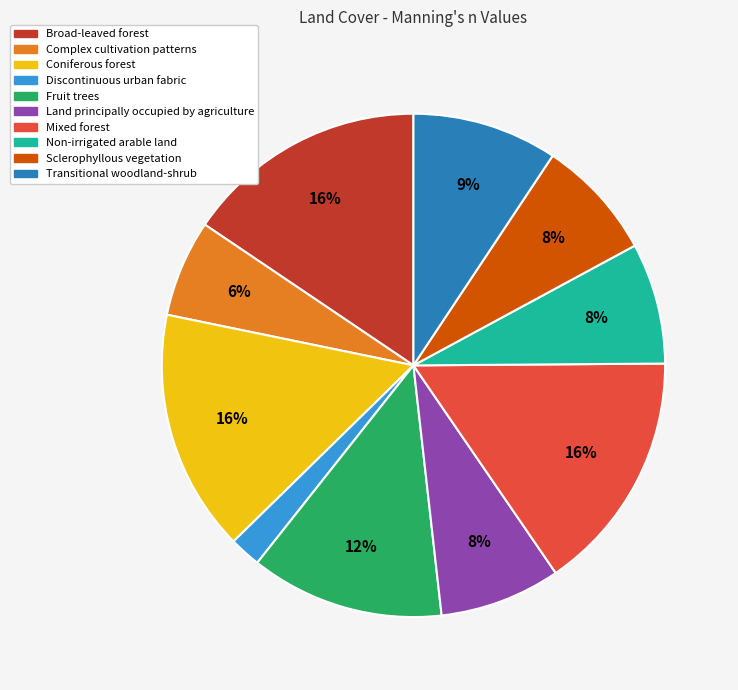

Which category has the smallest portion of the pie?

Discontinuous urban fabric